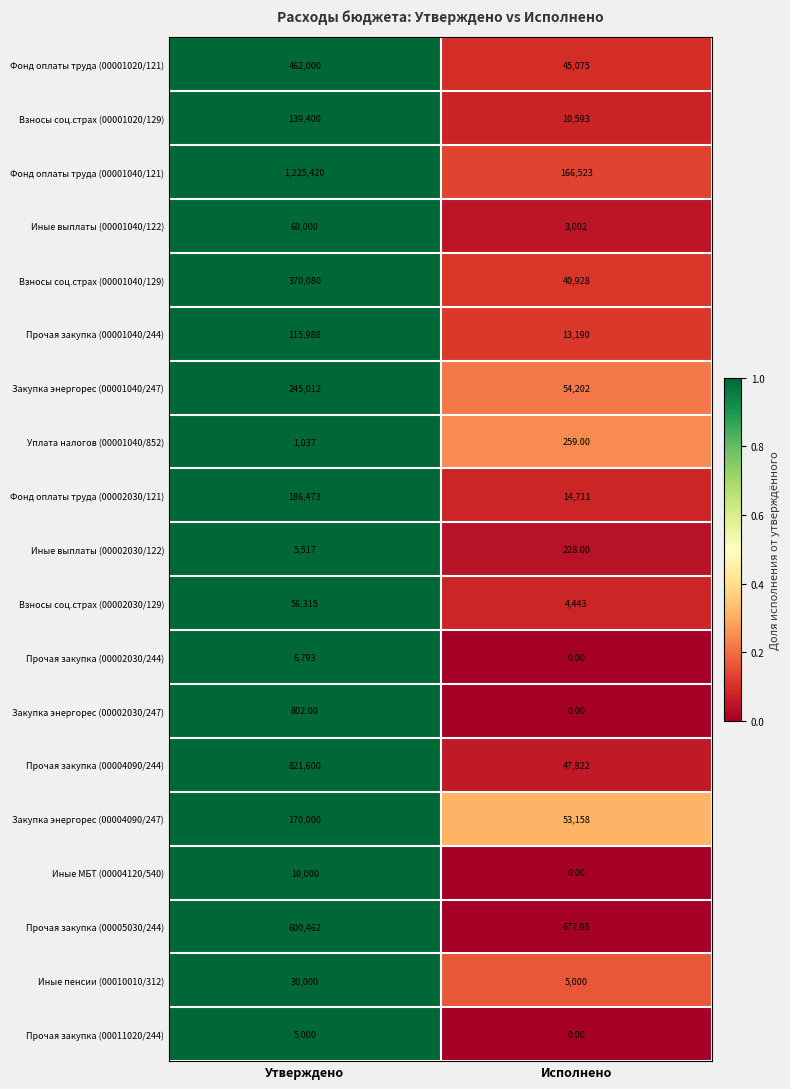

List the labels in order of Прочая закупка (00001040/244) value, smallest first.

Исполнено, Утверждено